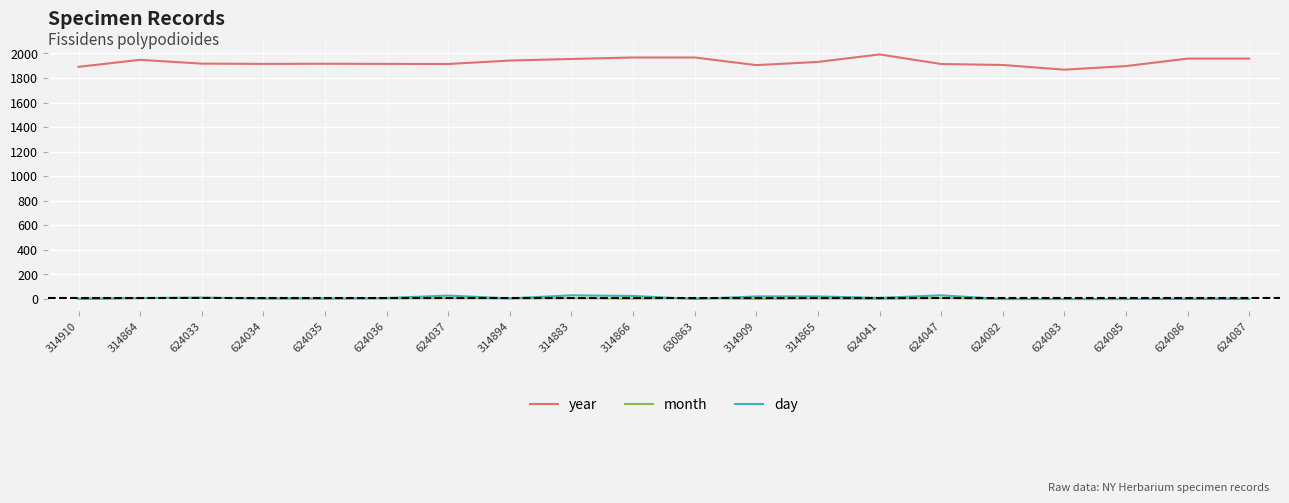

The month series shows 4 at 314865. True or false?

True